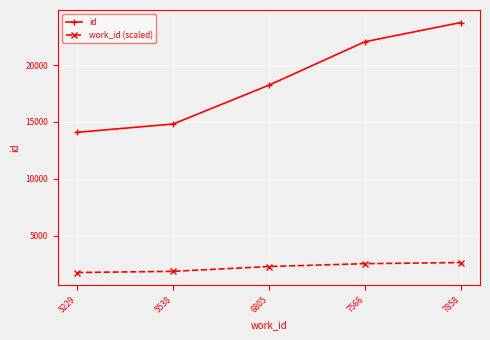

At 5538, list the series in order from smallest to largest.

work_id (scaled), id